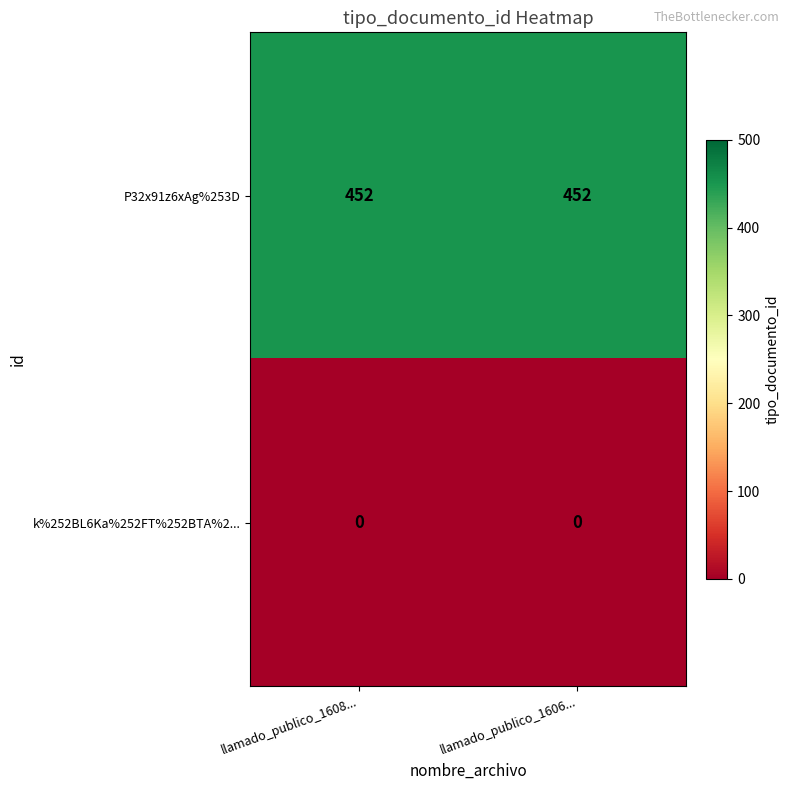

The k%252BL6Ka%252FT%252BTA%2... series shows 0 at llamado_publico_1608.... True or false?

True